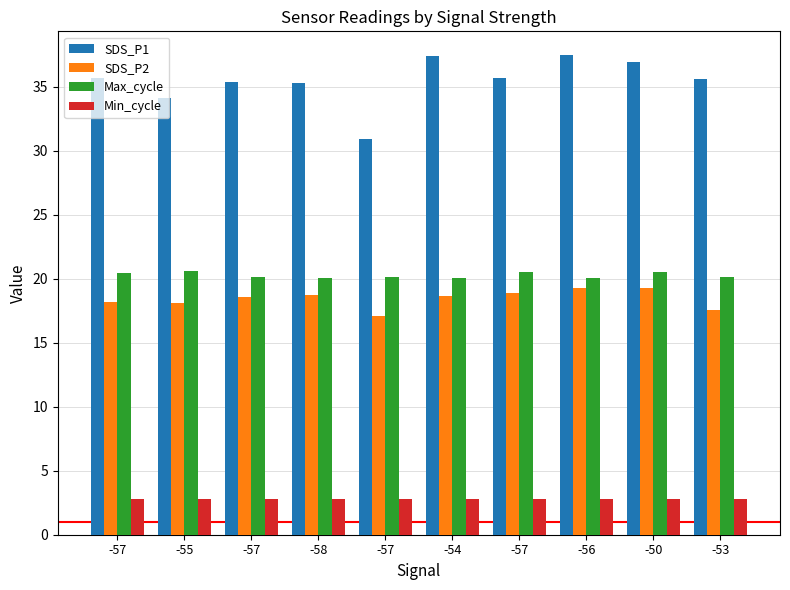

How many bars are there in total?

40